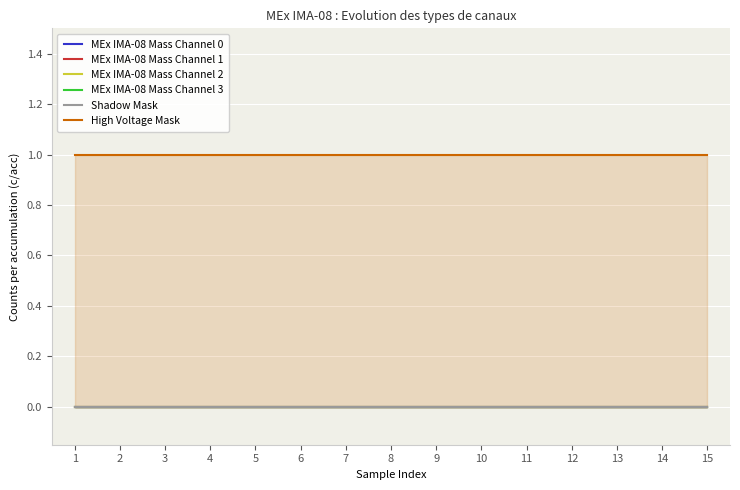

Rank the series by their maximum value, from highest to lowest.

High Voltage Mask, MEx IMA-08 Mass Channel 0, MEx IMA-08 Mass Channel 1, MEx IMA-08 Mass Channel 2, MEx IMA-08 Mass Channel 3, Shadow Mask